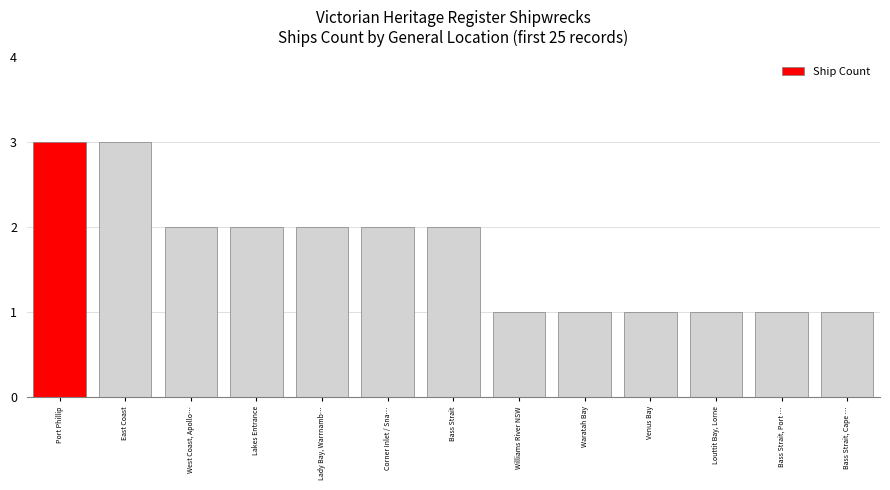

How many values are below 2?

6